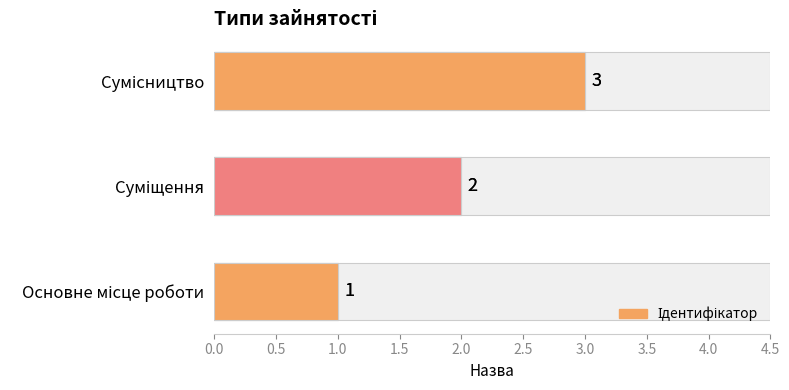

How many values are between 1 and 3?

3